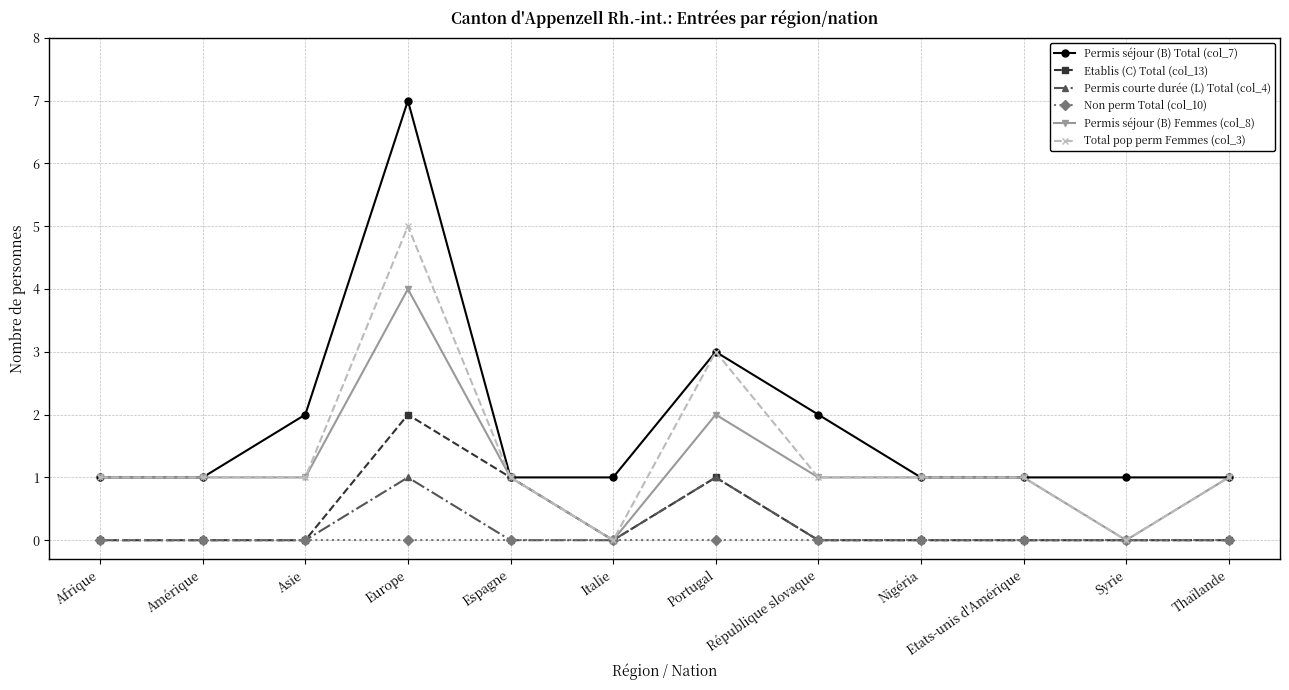

How many series are shown in this chart?

6